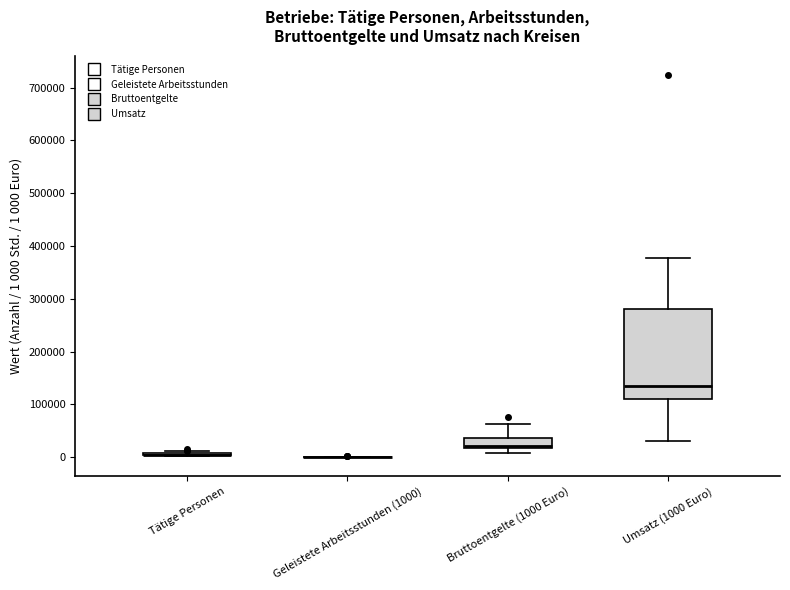

Reading left to right, transcribe this box plot: for each box, give where its median line is, the range the box spans, and where its two whiskers end, as read against the y-axis. The values are not printed on the chart, so give them approximately, as read against the axis.

Tätige Personen: box collapsed to a line at 0, whiskers 0 to 10000
Geleistete Arbeitsstunden (1000): box collapsed to a line at 0, whiskers 0 to 0
Bruttoentgelte (1000 Euro): median 20000 (just above the box's lower edge), box 20000 to 40000, whiskers 10000 to 60000
Umsatz (1000 Euro): median 130000, box 110000 to 280000, whiskers 30000 to 380000